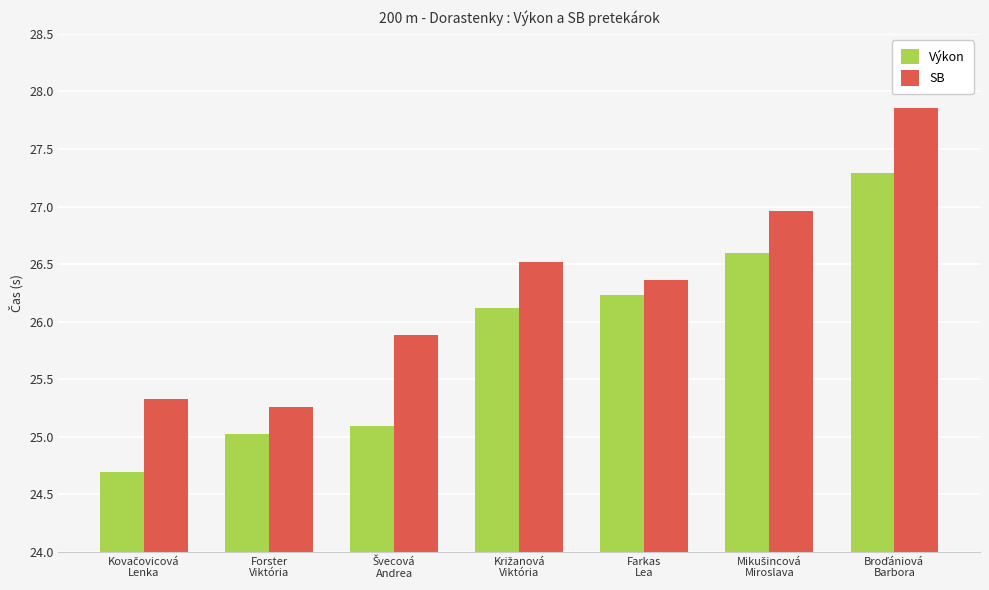

What is the difference between the second highest and second lowest values in the Výkon series?

1.6